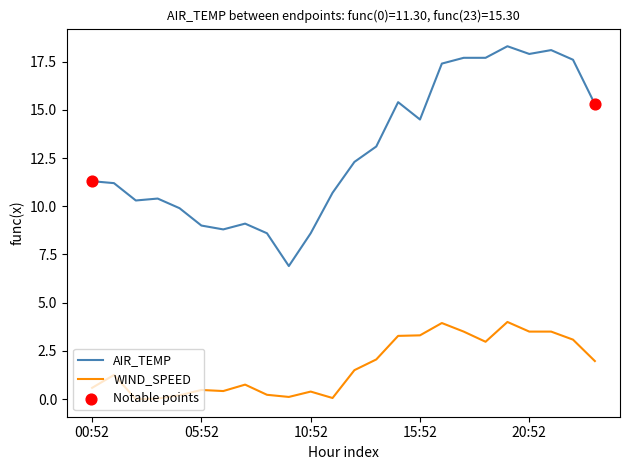

Rank the series by their maximum value, from lowest to highest.

WIND_SPEED, AIR_TEMP